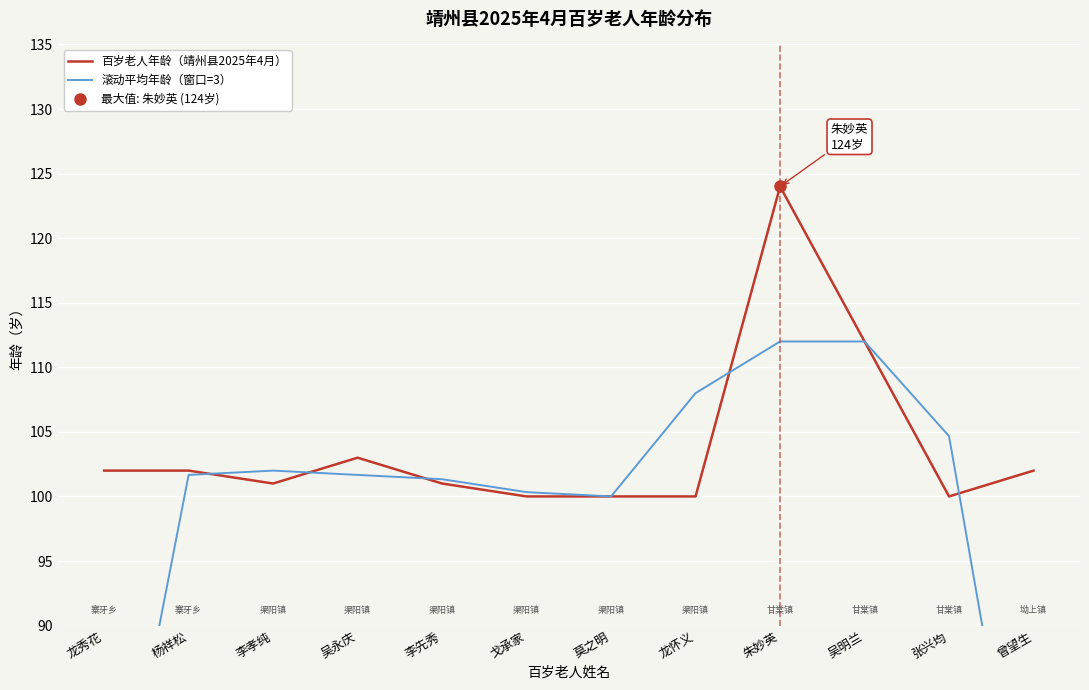

Is the value of 滚动平均年龄（窗口=3） at 曾望生 greater than the value of 百岁老人年龄（靖州县2025年4月） at 李孝纯?

No